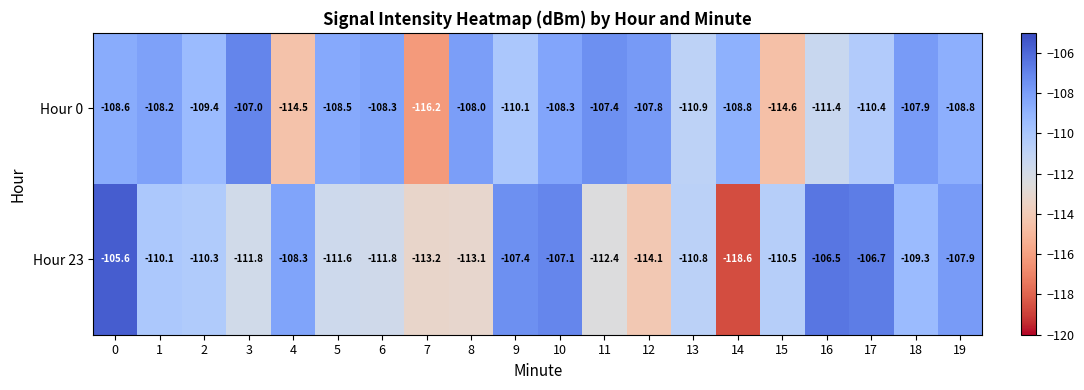

What is the sum of all Hour 0 values?

-2195.1